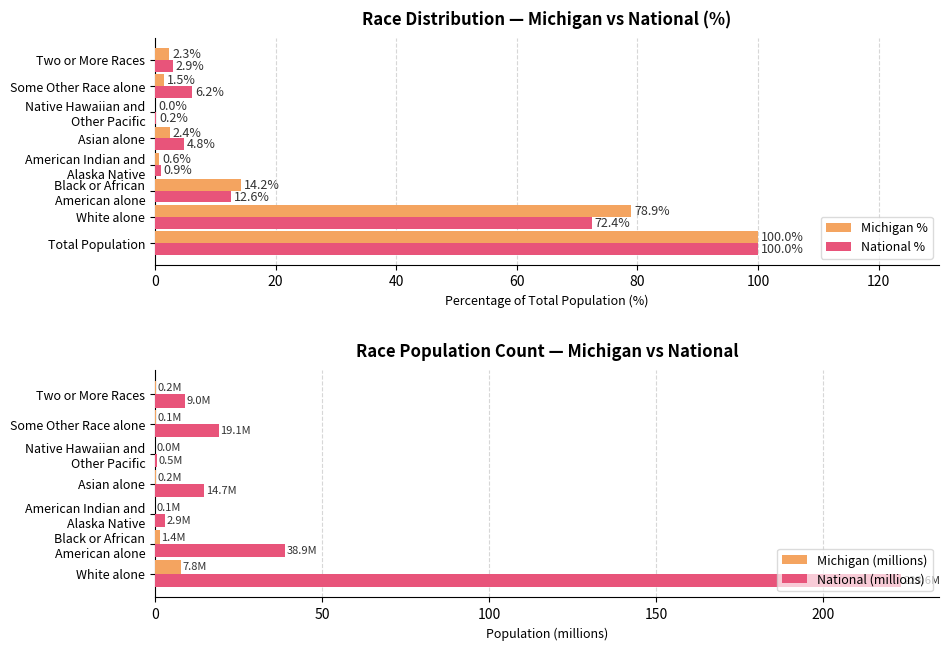

How many values in the This Area series are below 2?

3